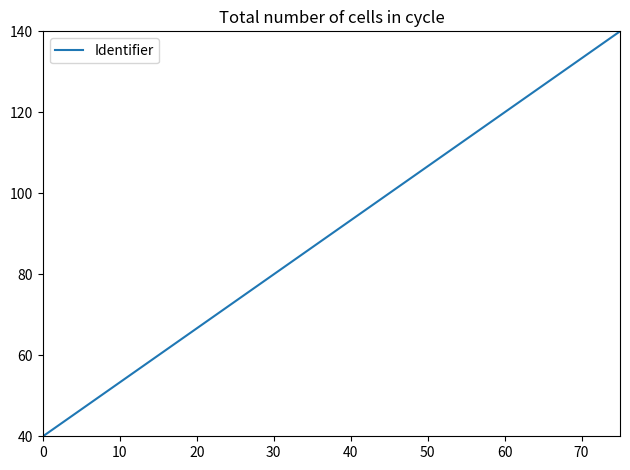

True or false: the data has more than 0 interior local peaks.

False